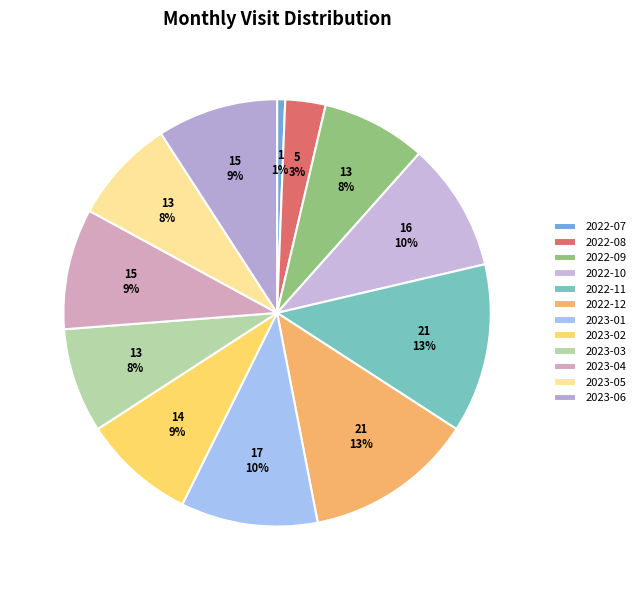

Does 2022-09 represent more than half of the total?

No